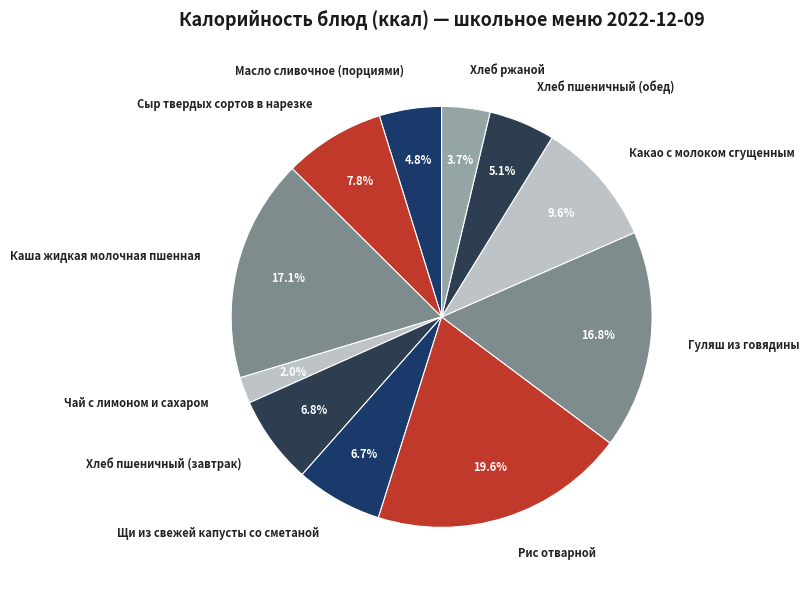

To the nearest percent, what is the difference between the largest and smallest slice percentages?

18%